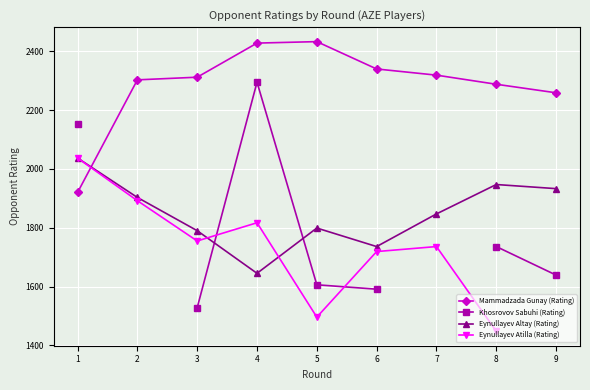

What is the difference between the highest and lowest values at 8?

840.0